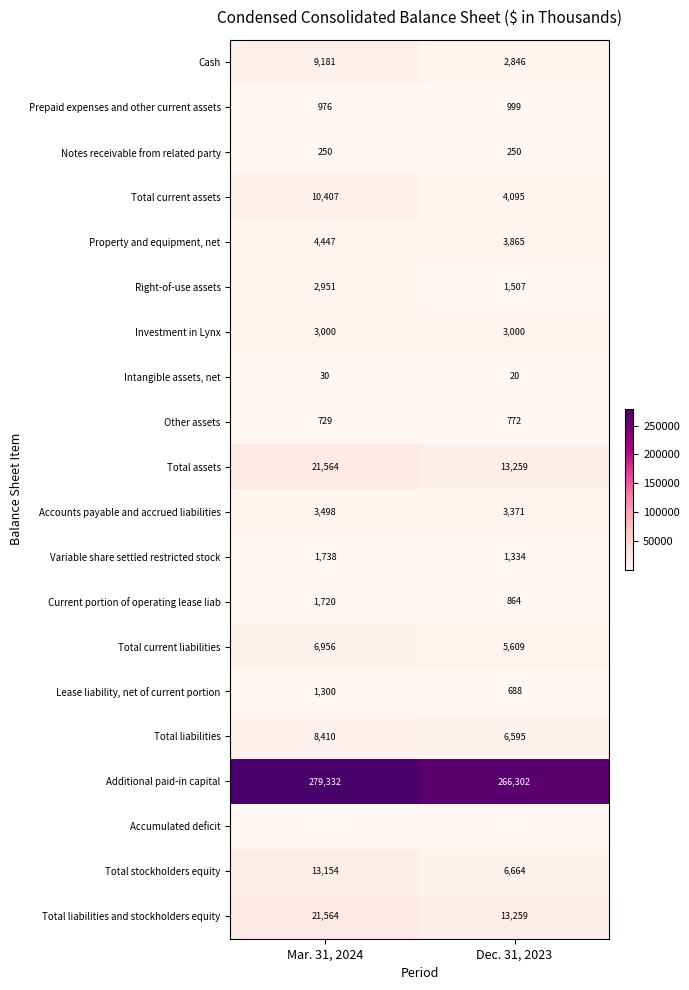

List the labels in order of Total current assets value, largest first.

Mar. 31, 2024, Dec. 31, 2023